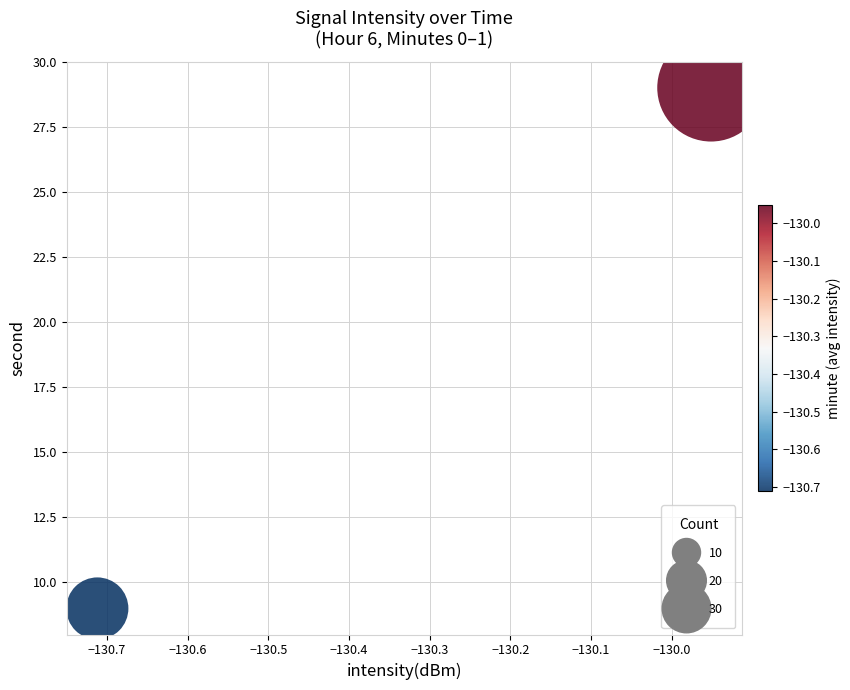

What is the average Y value?

19